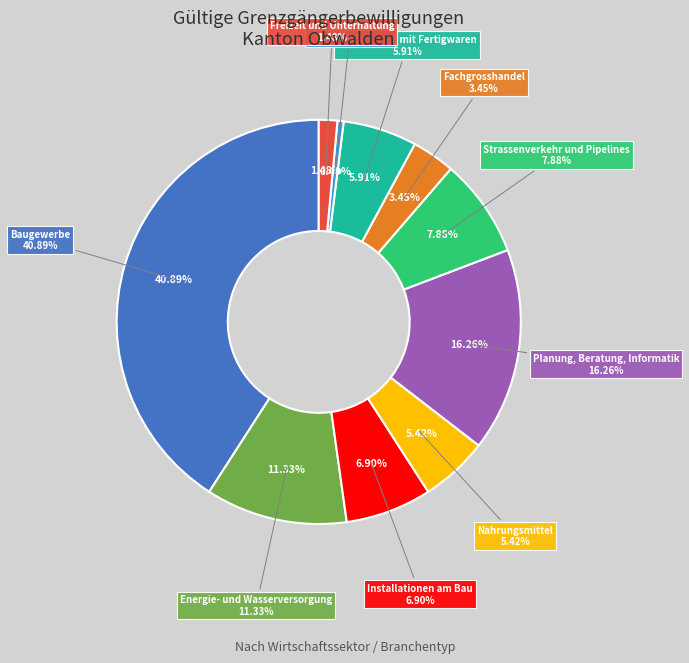

Count the number of slices in the pie.

10